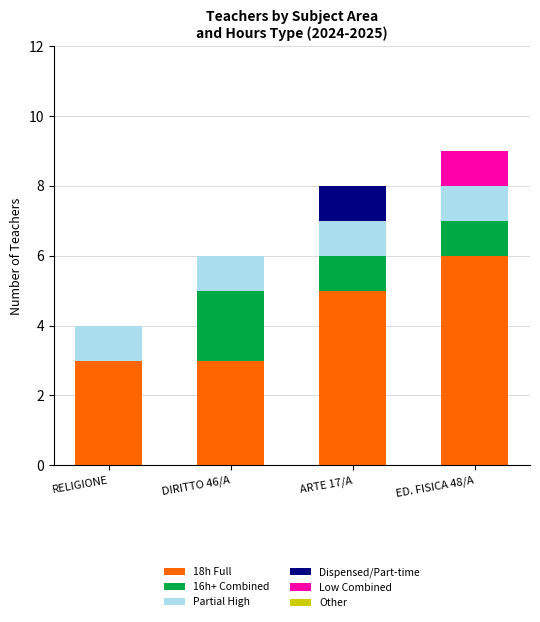

What is the total value across all series at RELIGIONE?

4